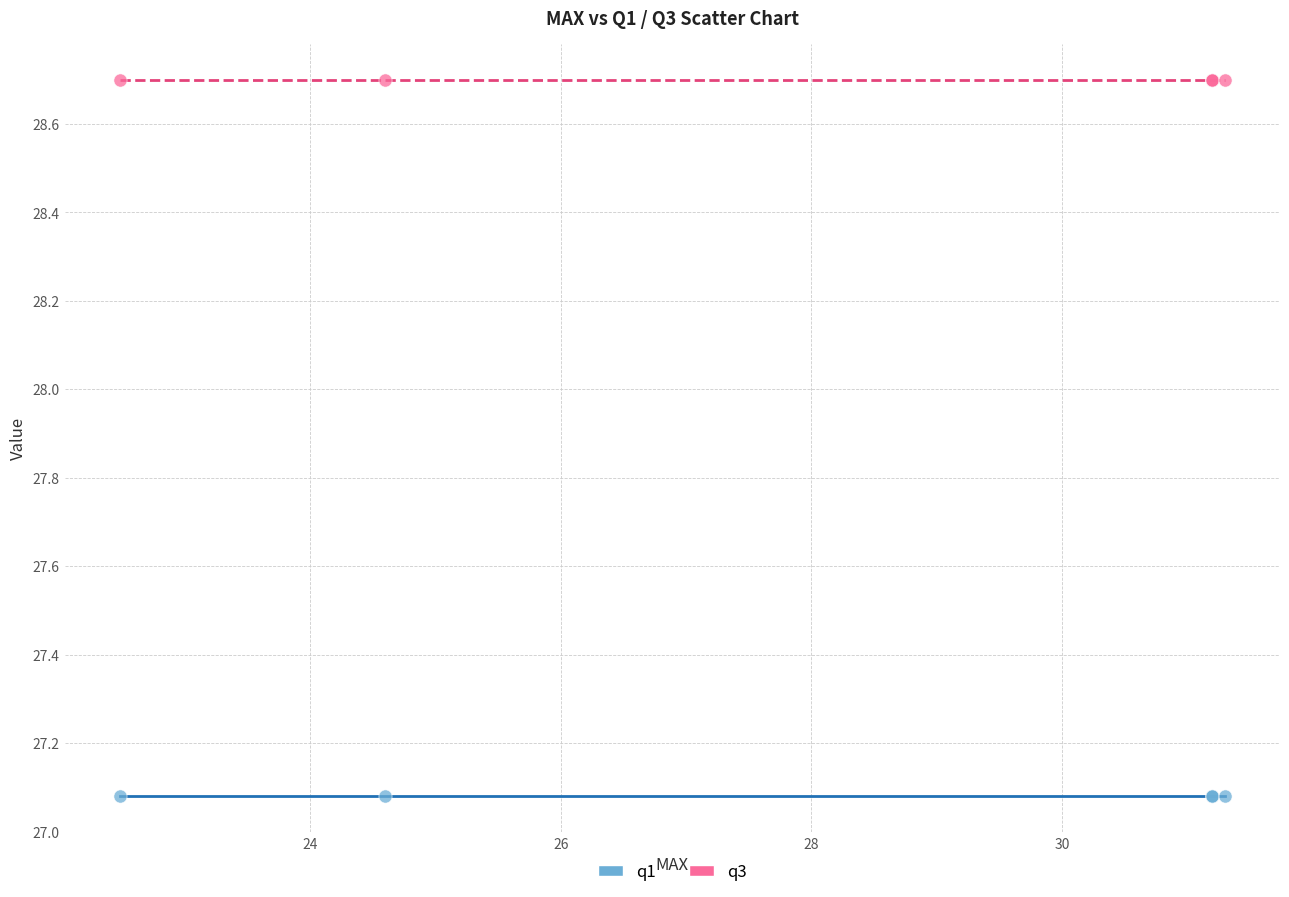

Which series contains the lowest Y value?

q1